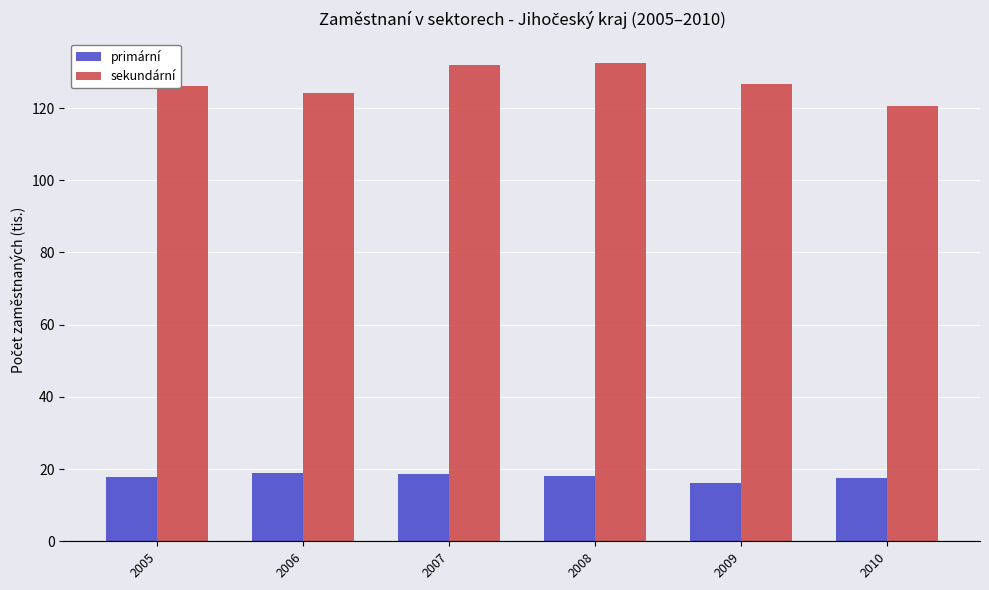

At 2009, list the series in order from largest to smallest.

sekundární, primární